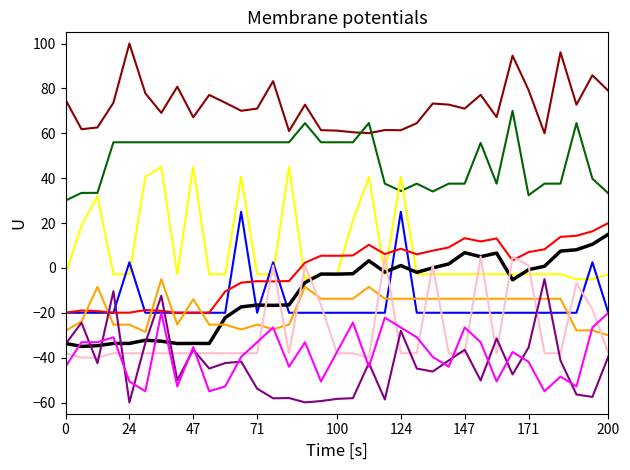

What is the maximum value shown in the chart?

100.0